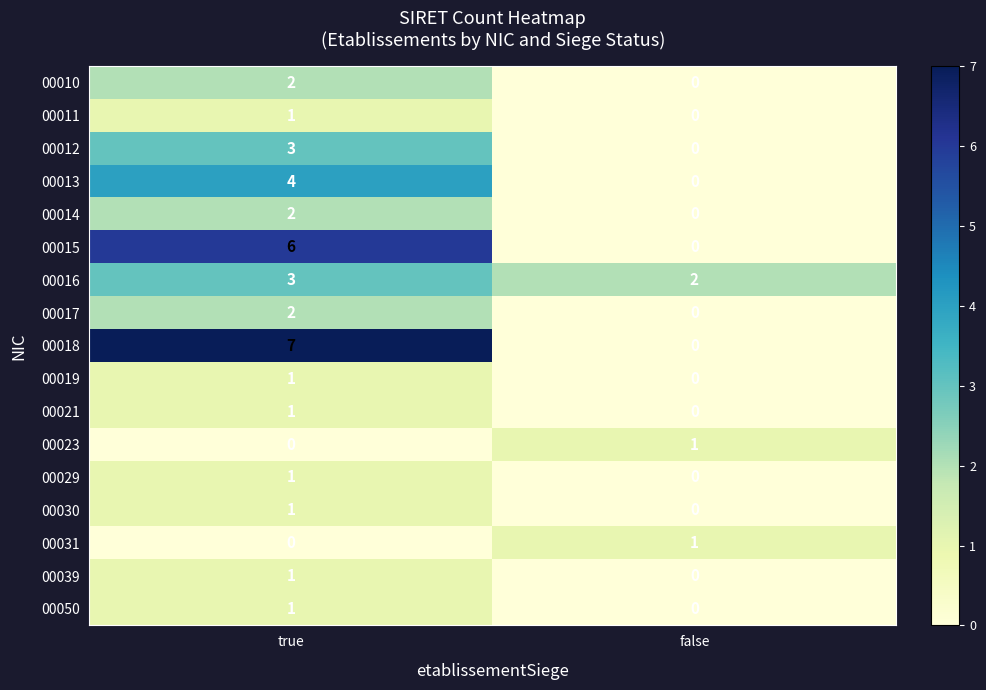

Which series changed the most between true and false?

00018